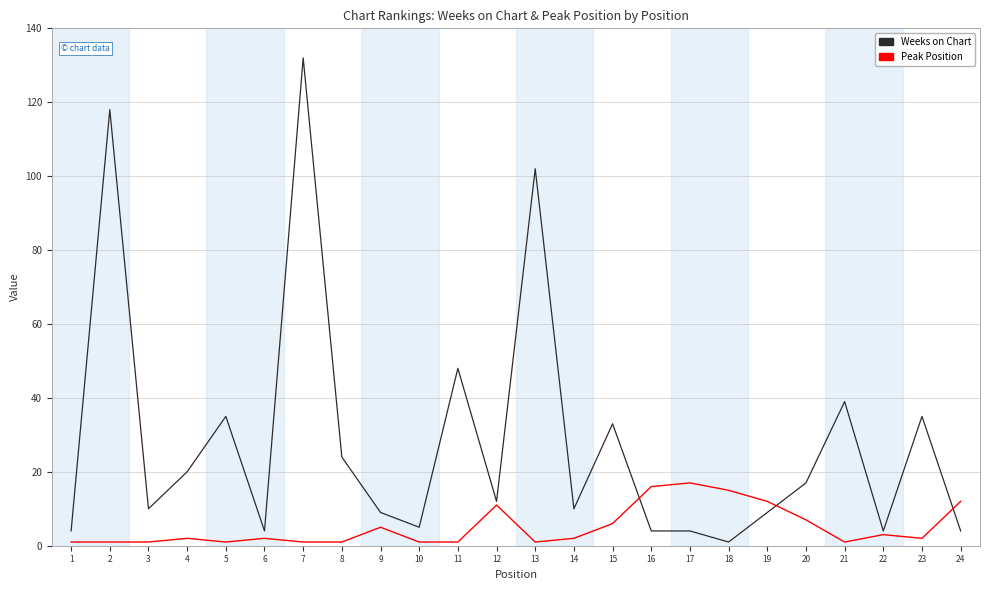

Which label corresponds to the largest value in the chart?

7